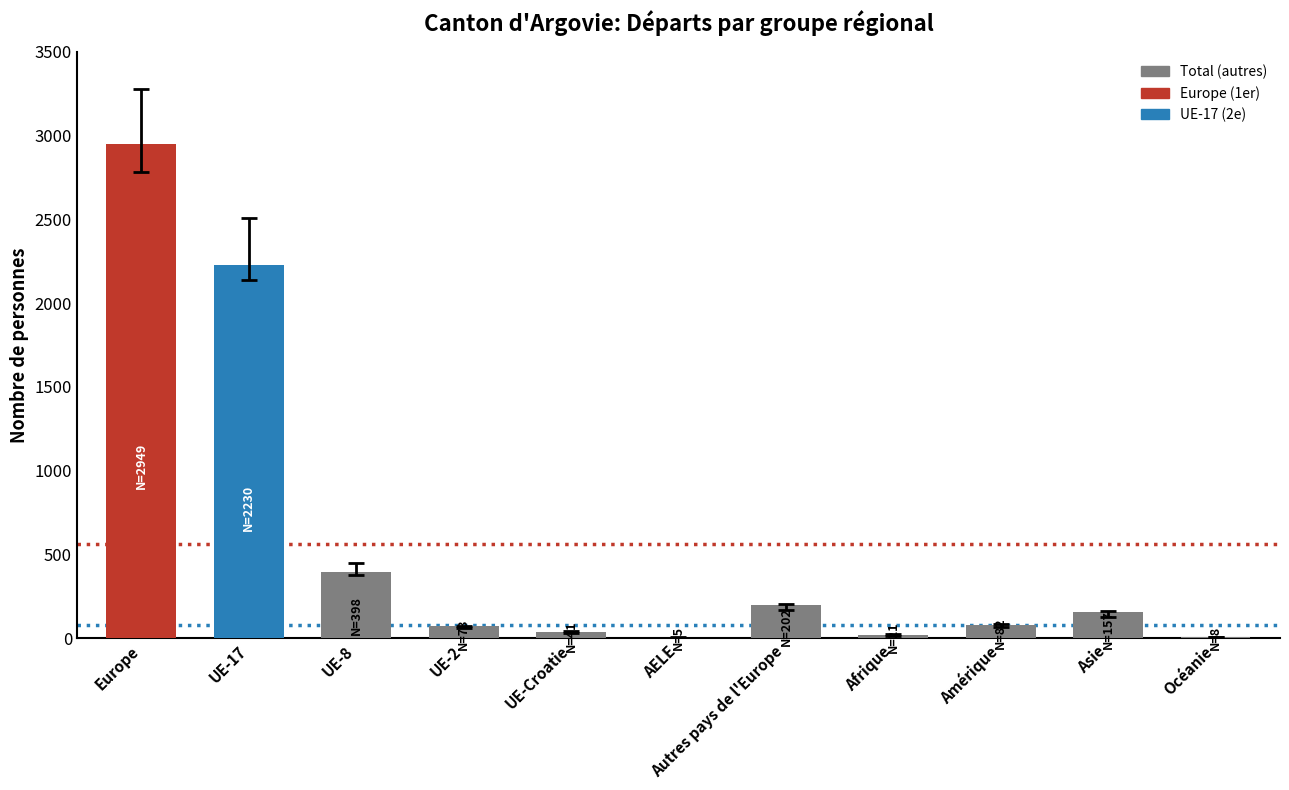

Which category has the highest value across all series?

Europe